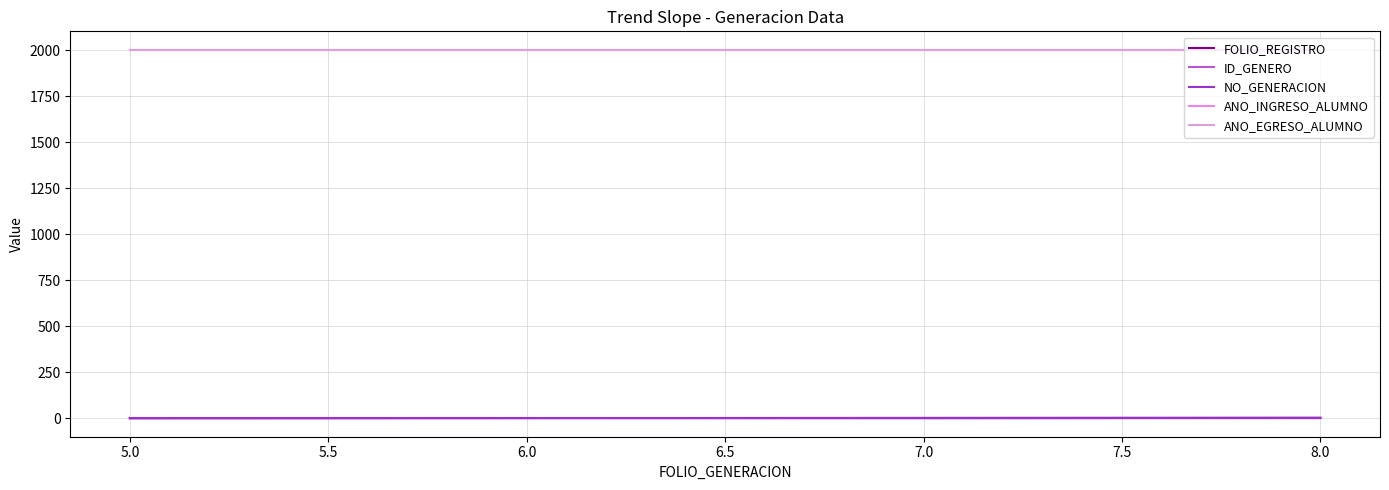

Which series has the largest range (max minus min)?

FOLIO_REGISTRO